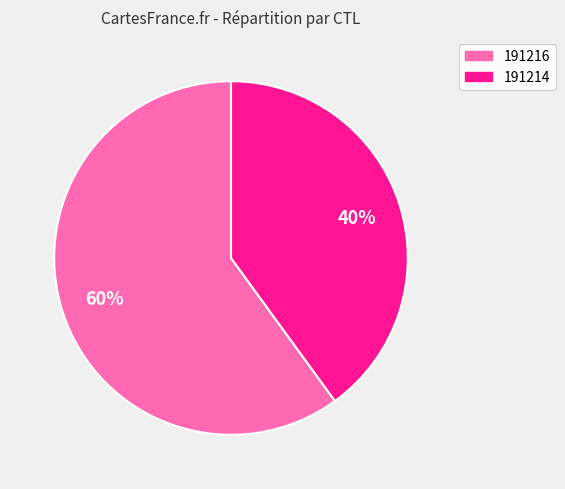

To the nearest percent, what portion does 191214 represent?

40%